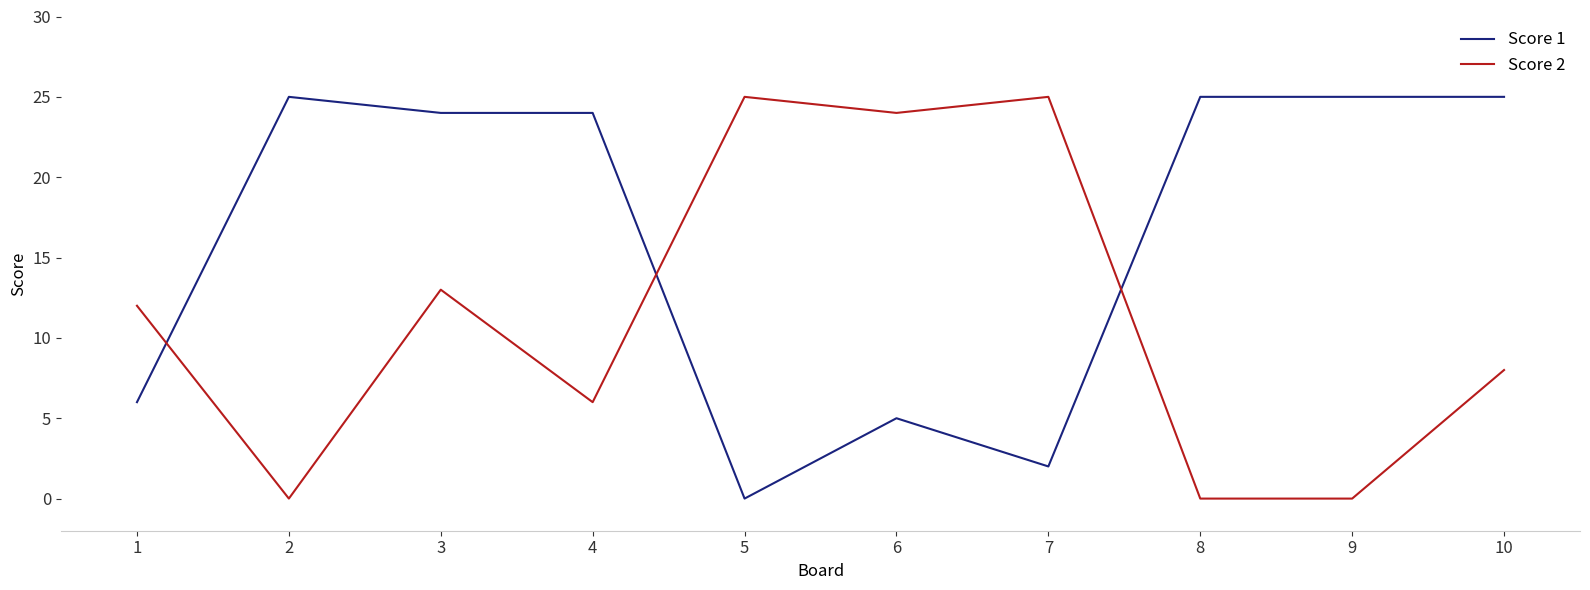

Which category has the lowest value in the Score 1 series?

5